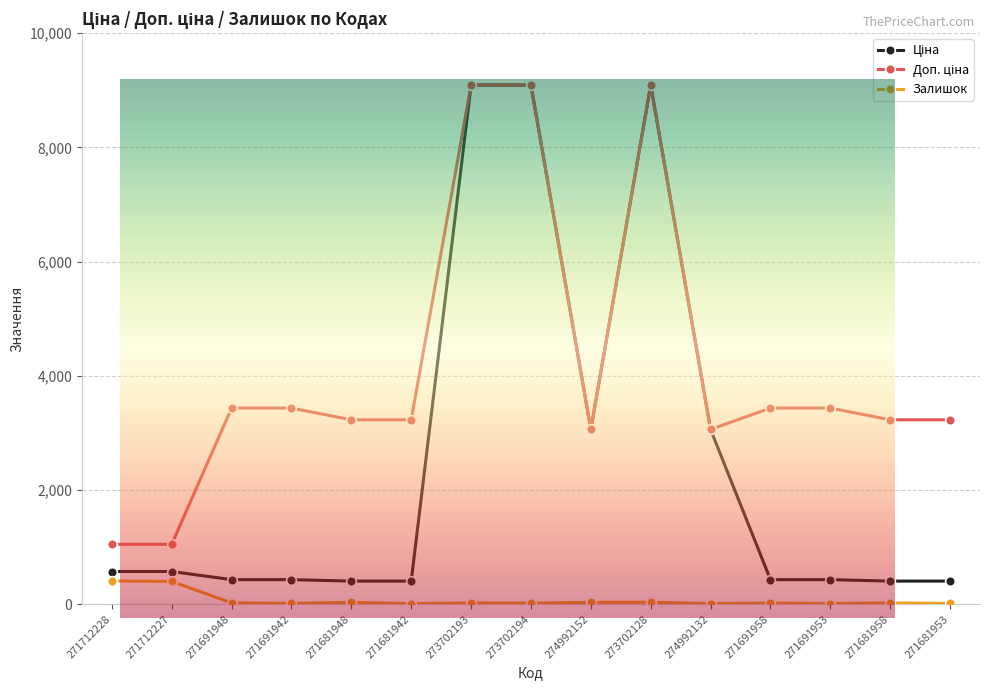

List the labels in order of Ціна value, largest first.

273702193, 273702194, 273702128, 274992152, 274992132, 271712228, 271712227, 271691948, 271691942, 271691958, 271691953, 271681948, 271681942, 271681958, 271681953